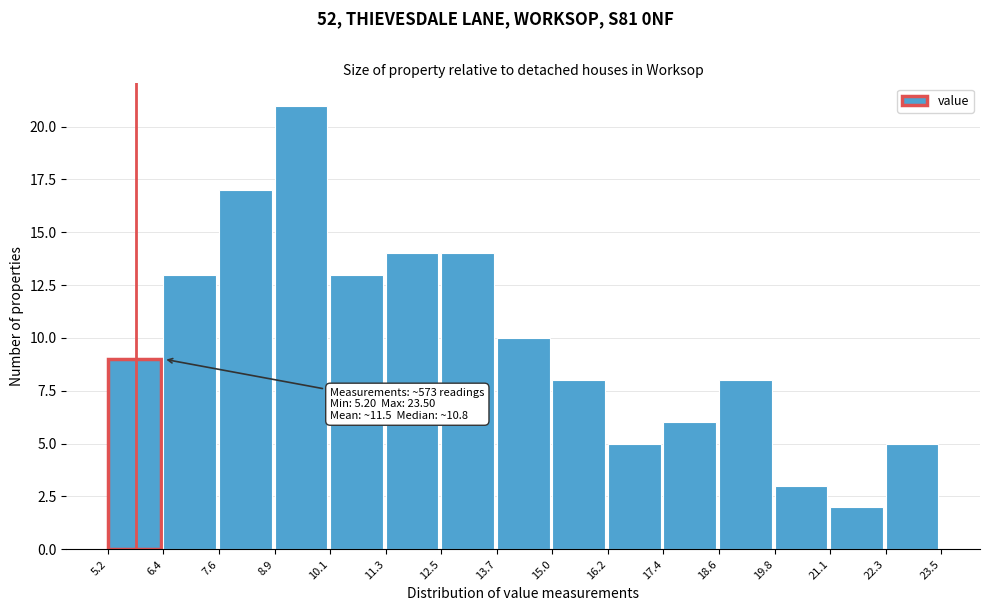

Which range on the x-axis has the tallest bar?

8.9 to 10.1